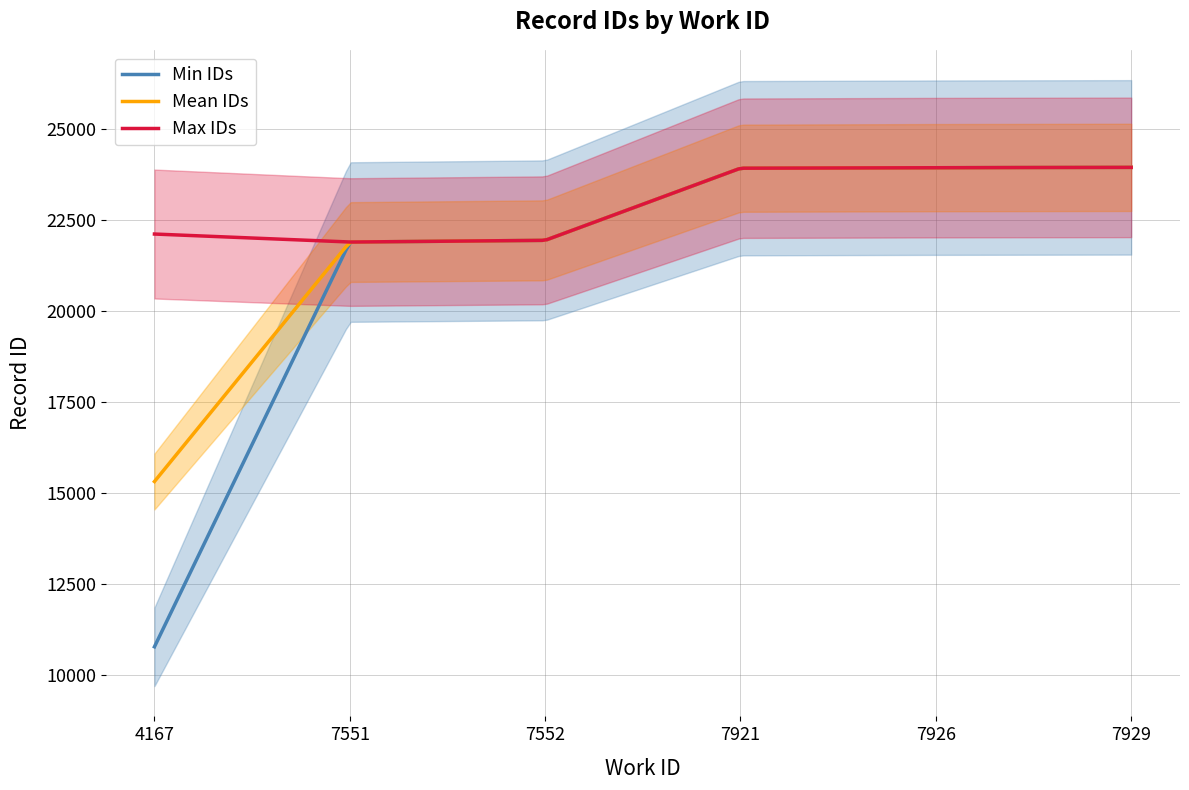

What is the minimum value for Max IDs?

21888.2